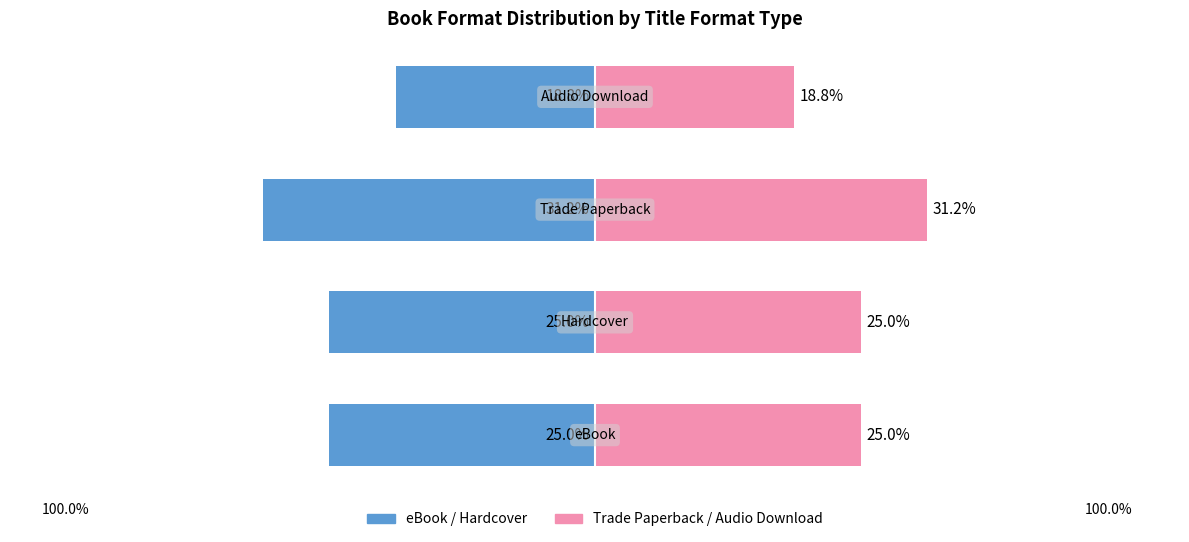

Which series has the largest total across all categories?

Trade Paperback / Audio count